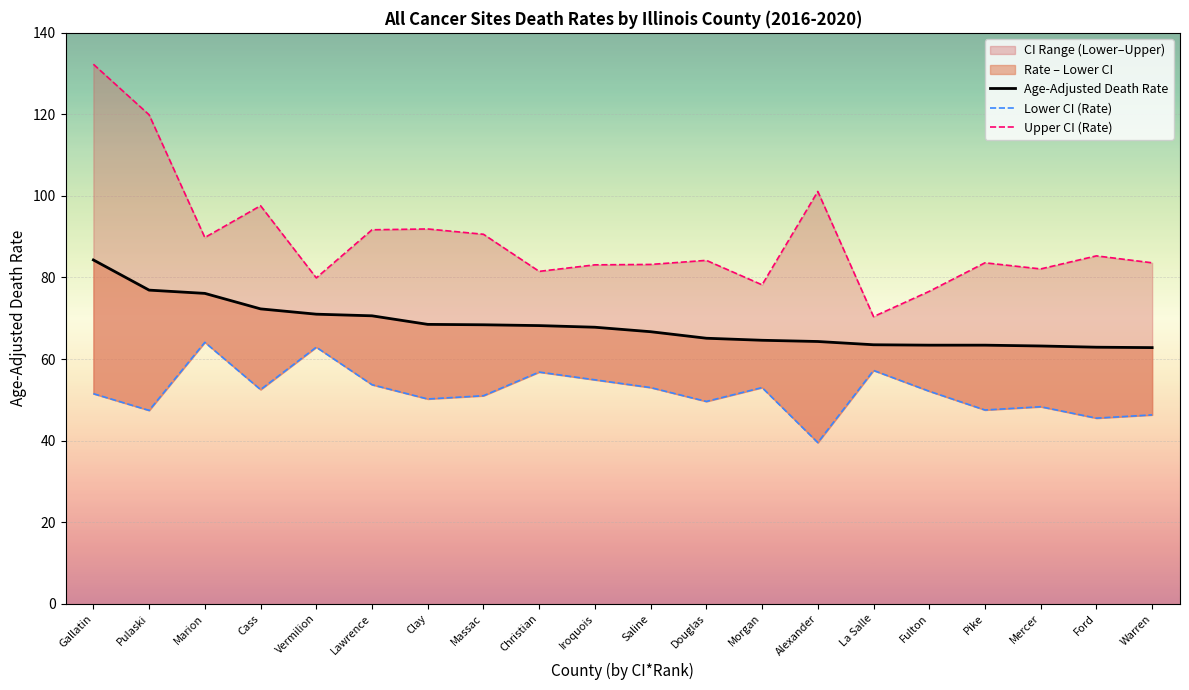

True or false: Age-Adjusted Death Rate and Upper CI (Rate) cross at least once.

False